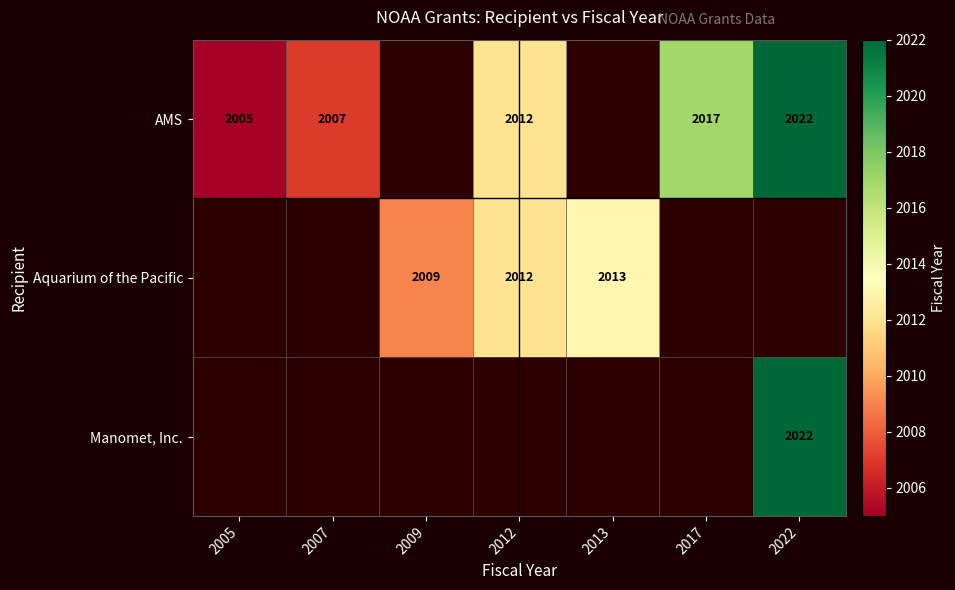

Is it true that AMS equals 939 at 2005?

False